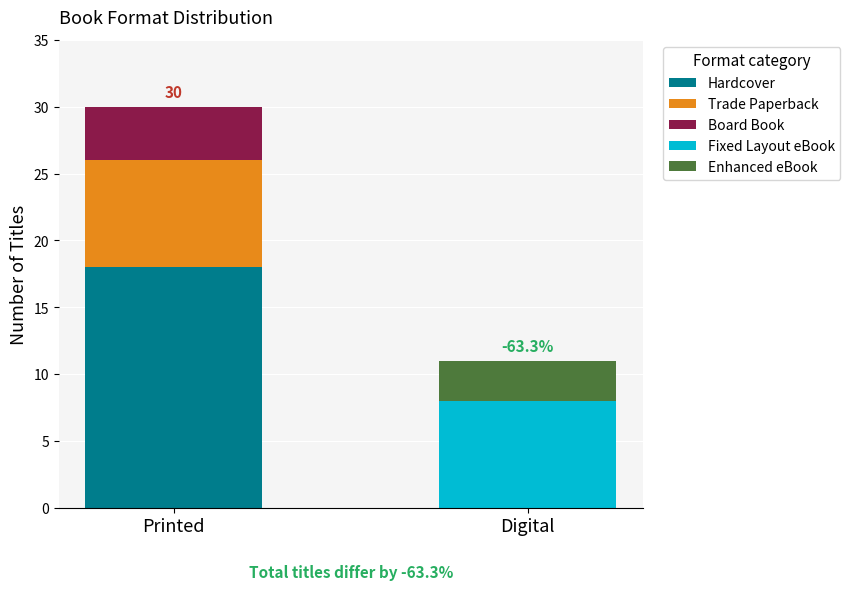

Reading left to right, what are the values for Hardcover?

Printed=18	Digital=0